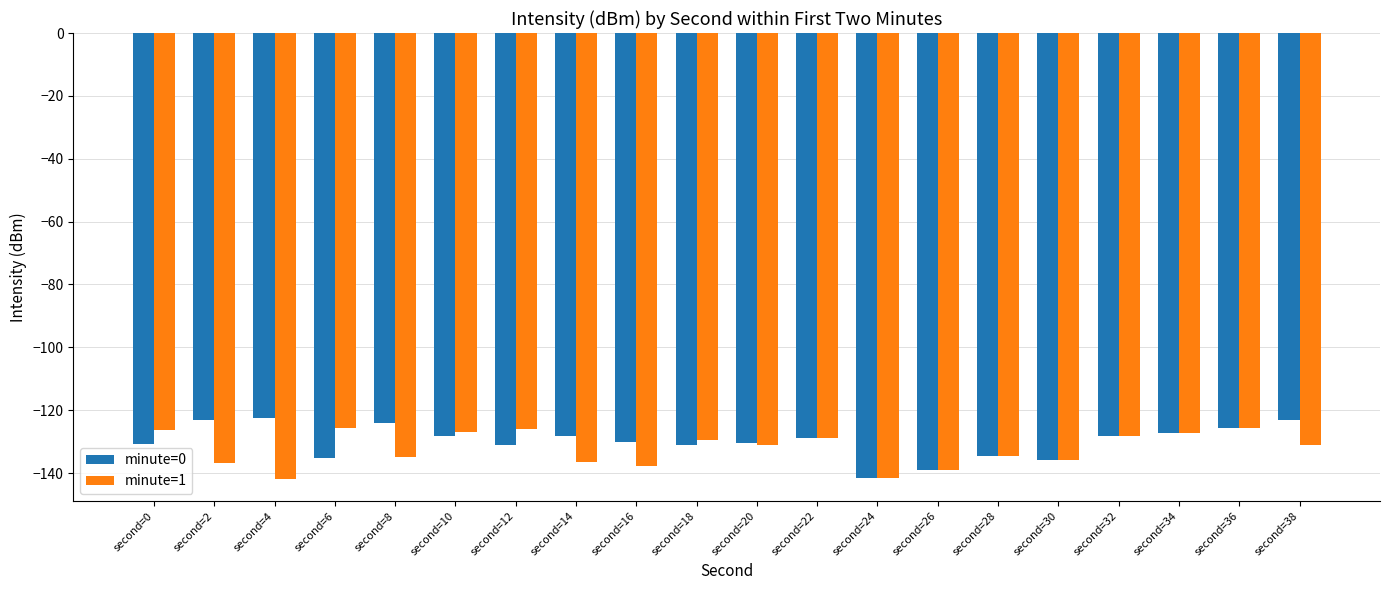

Is it true that minute=0 equals -123.1 at second=2?

True